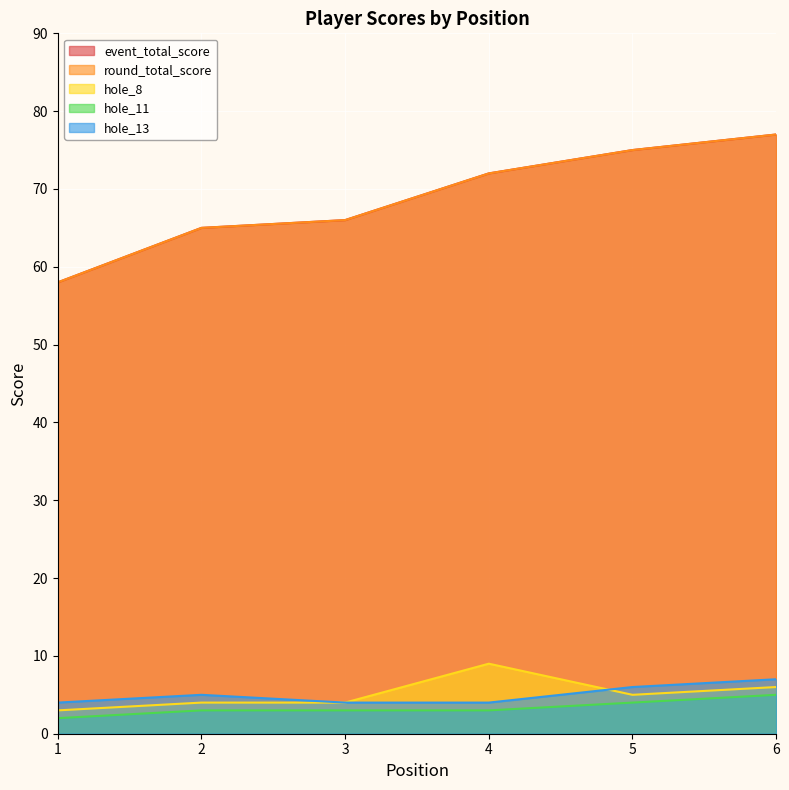

True or false: round_total_score and hole_11 intersect in this chart.

False